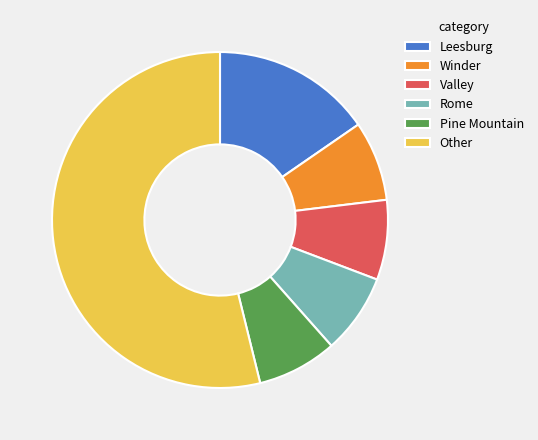

What is the majority slice?

Other